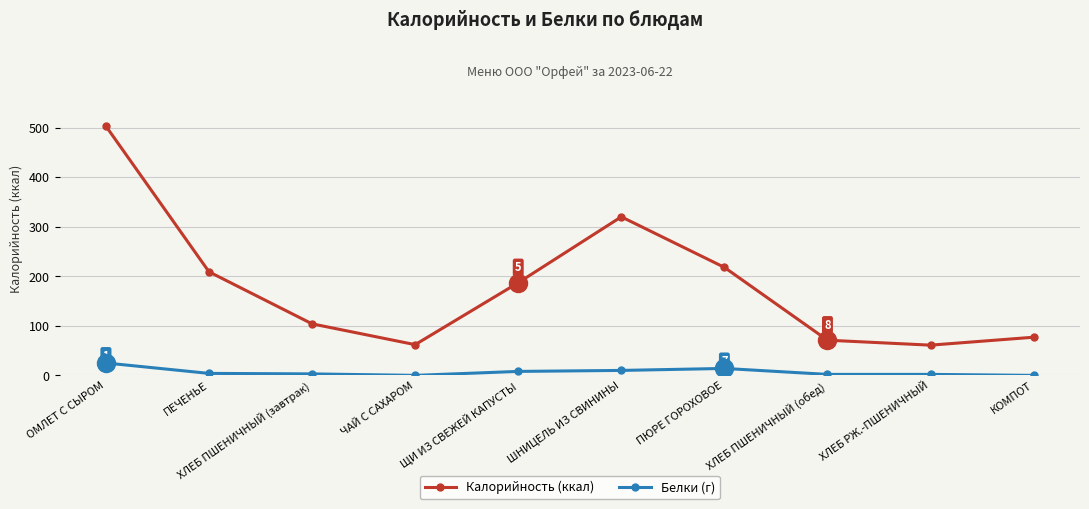

At which category is the sum across all series the highest?

ОМЛЕТ С СЫРОМ